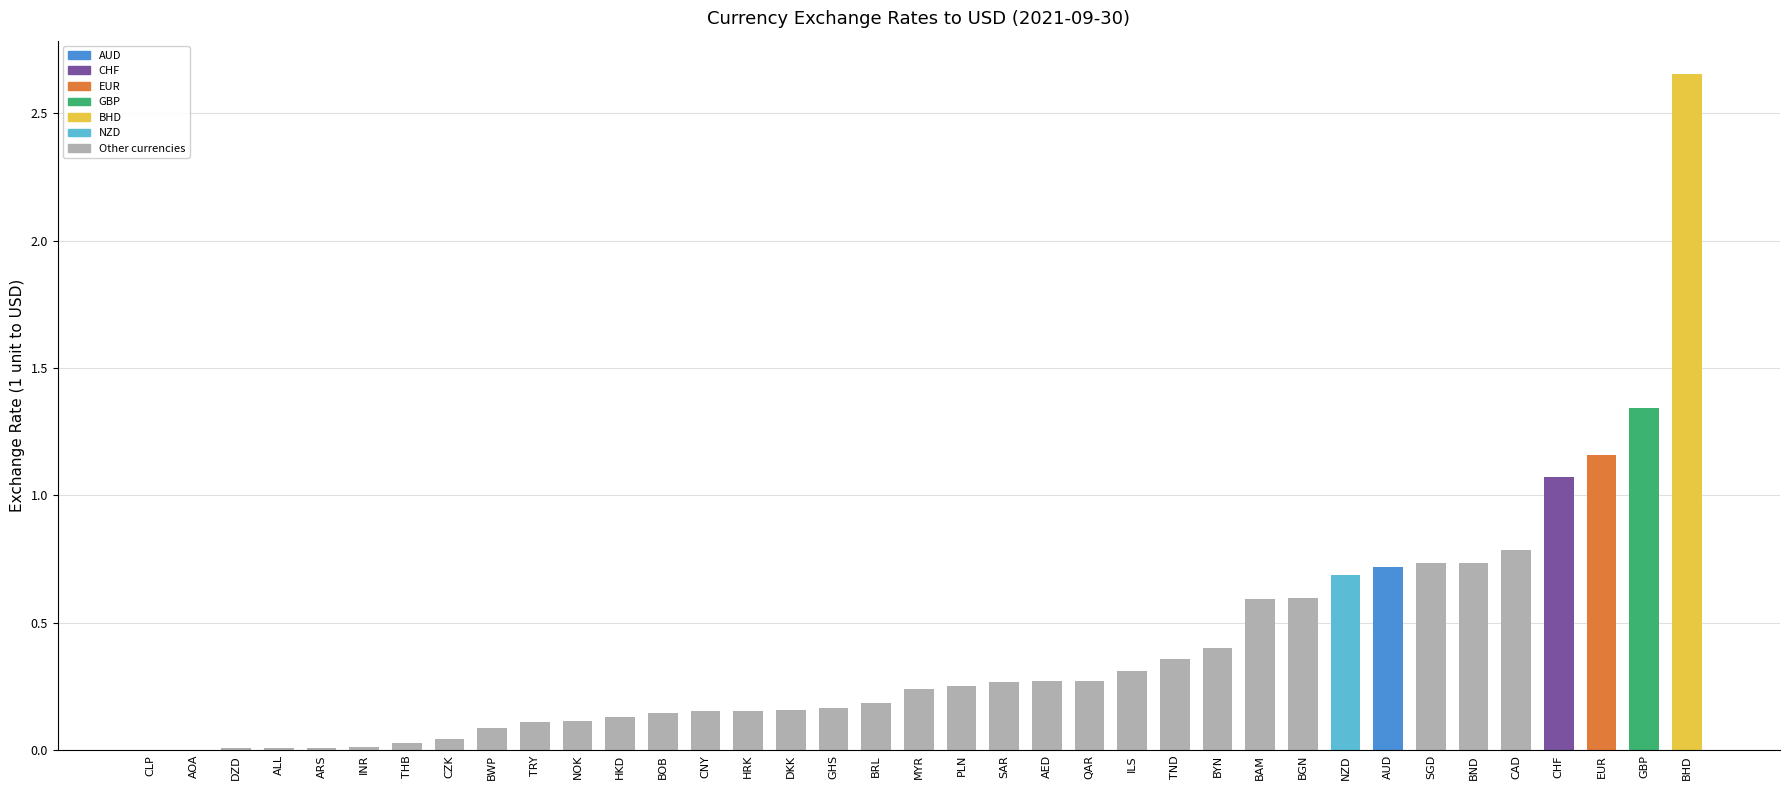

What is the sum of all values?

15.0